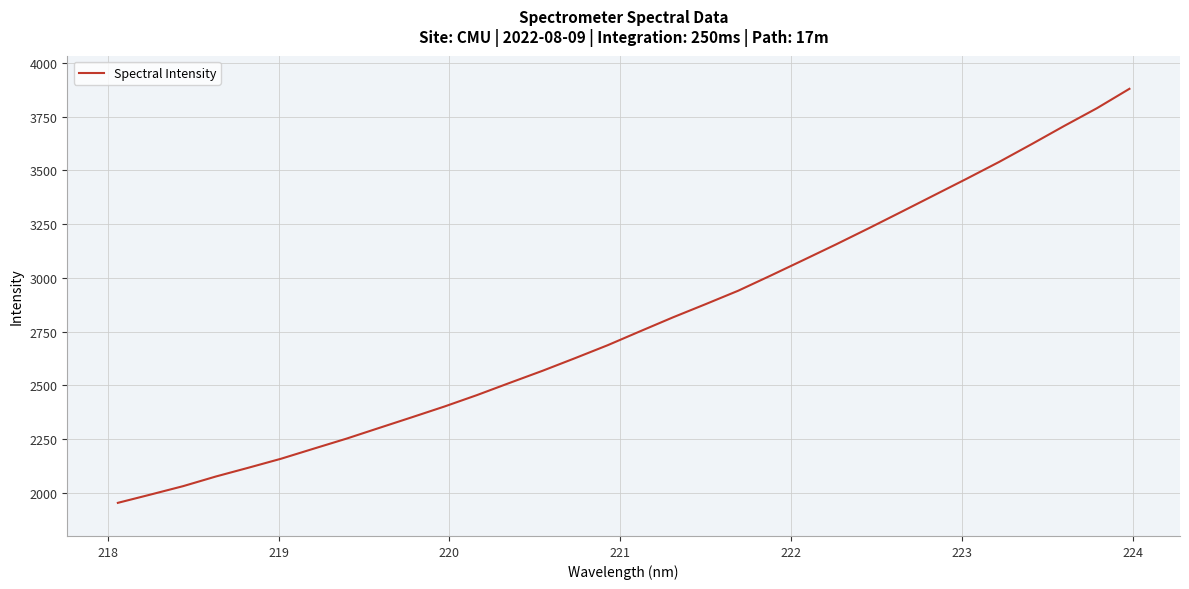

How many distinct data groups are displayed?

1